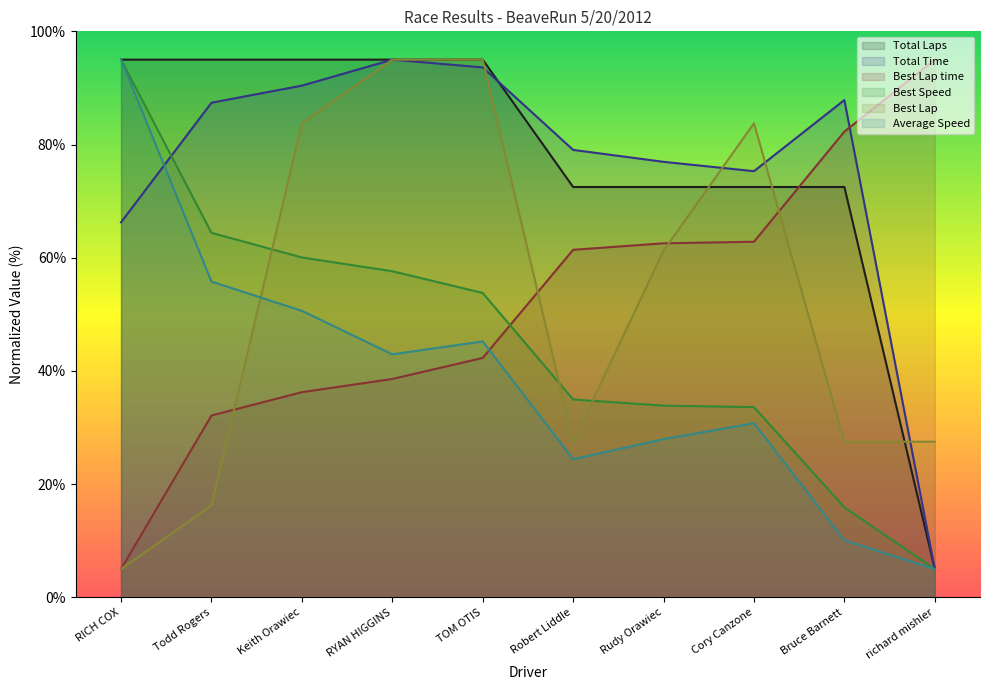

What are all the series names shown in the legend?

Total Laps, Total Time, Best Lap time, Best Speed, Best Lap, Average Speed